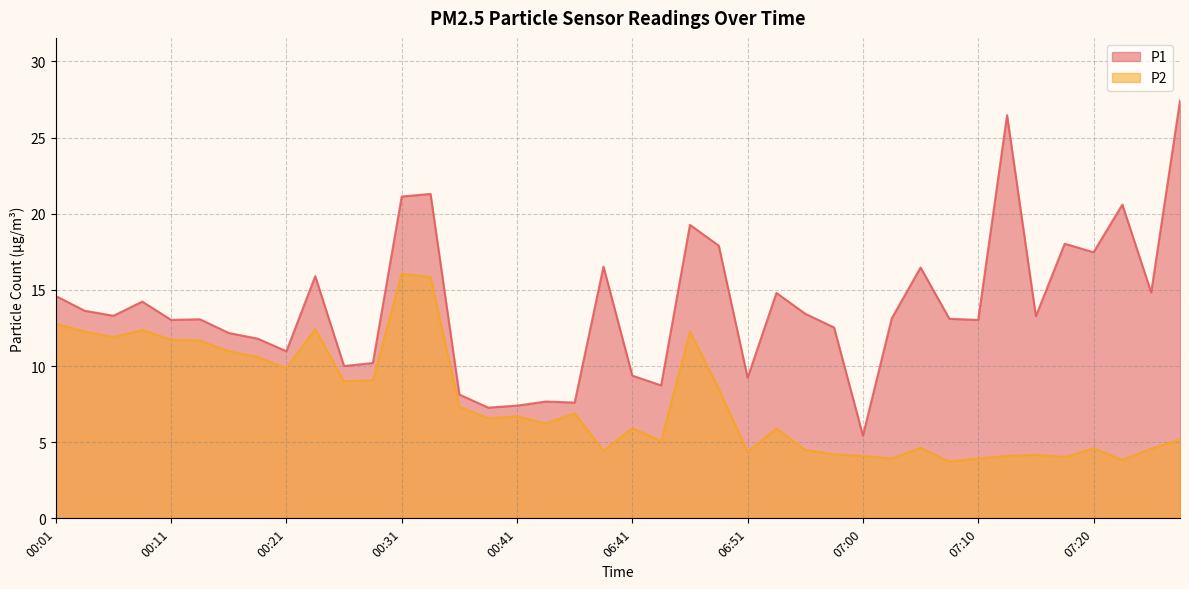

List the series in order of their peak value, lowest first.

P2, P1